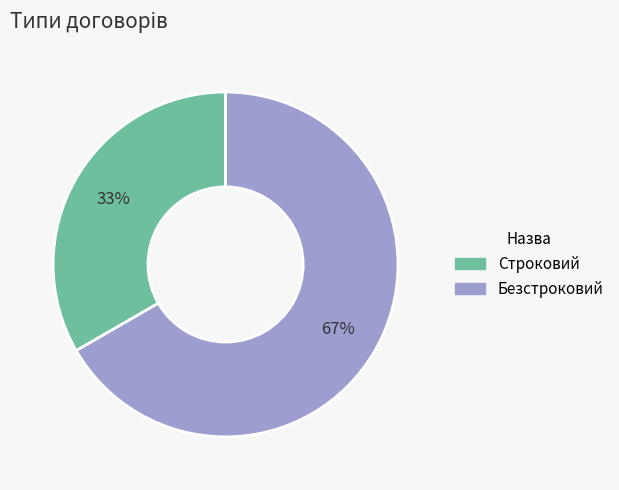

To the nearest percent, what is the average slice percentage?

50%